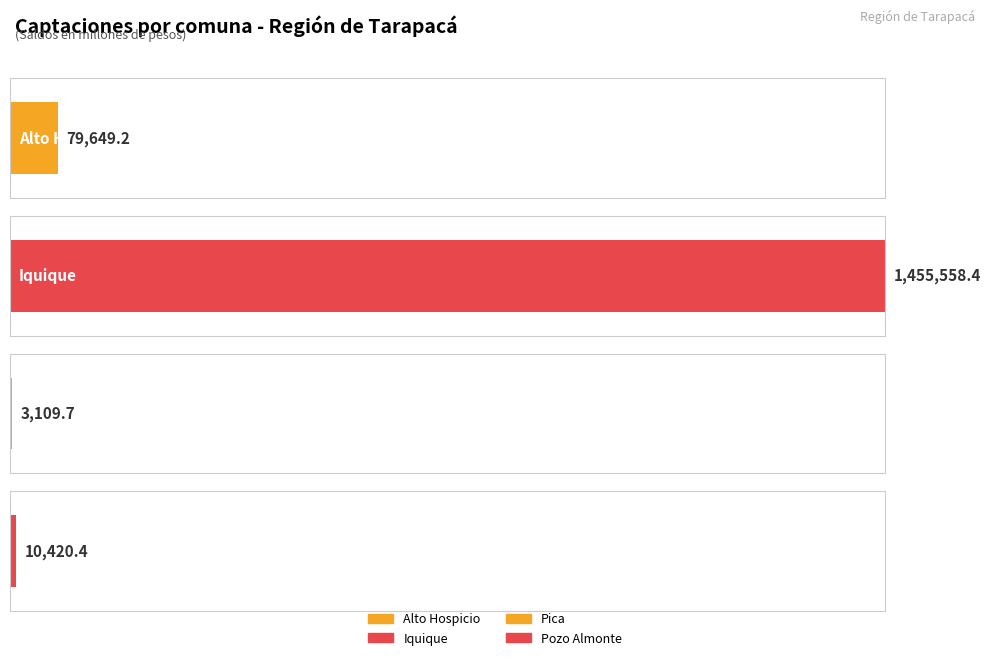

What is the ratio of the value at Iquique to the value at Pozo Almonte?

139.7